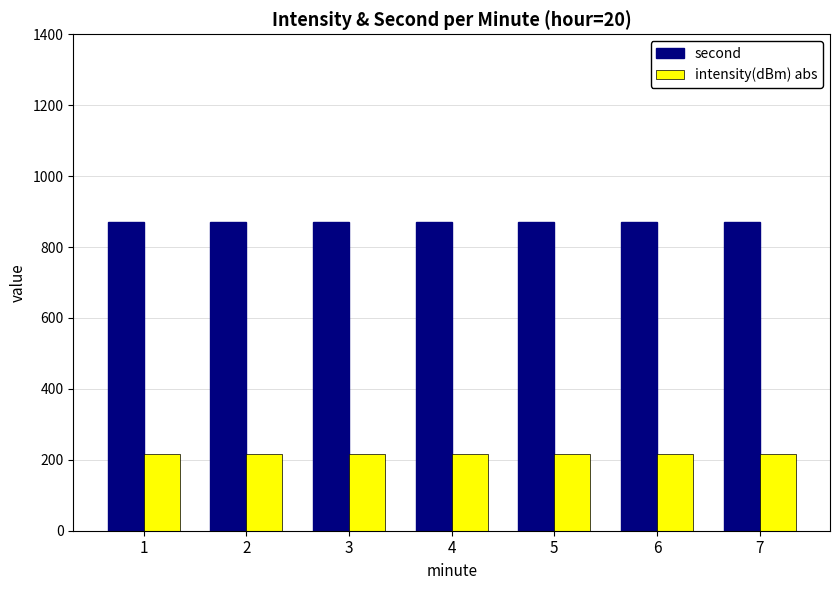

What is the value of the second bar at the 5th from the left?

870.0